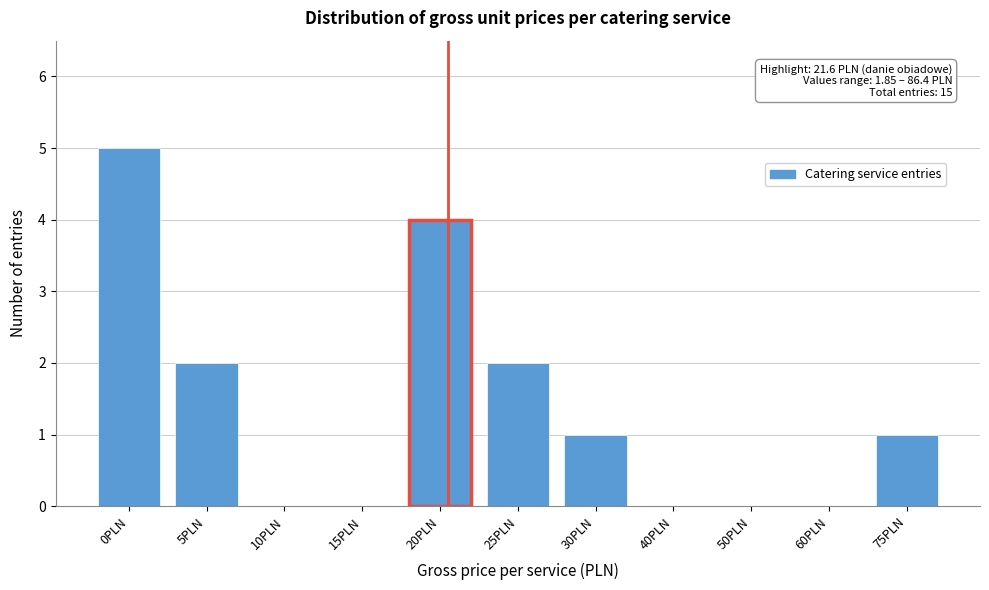

Reading left to right, list all the values displayed in this chart.

0PLN=5	5PLN=2	10PLN=0	15PLN=0	20PLN=4	25PLN=2	30PLN=1	40PLN=0	50PLN=0	60PLN=0	75PLN=1